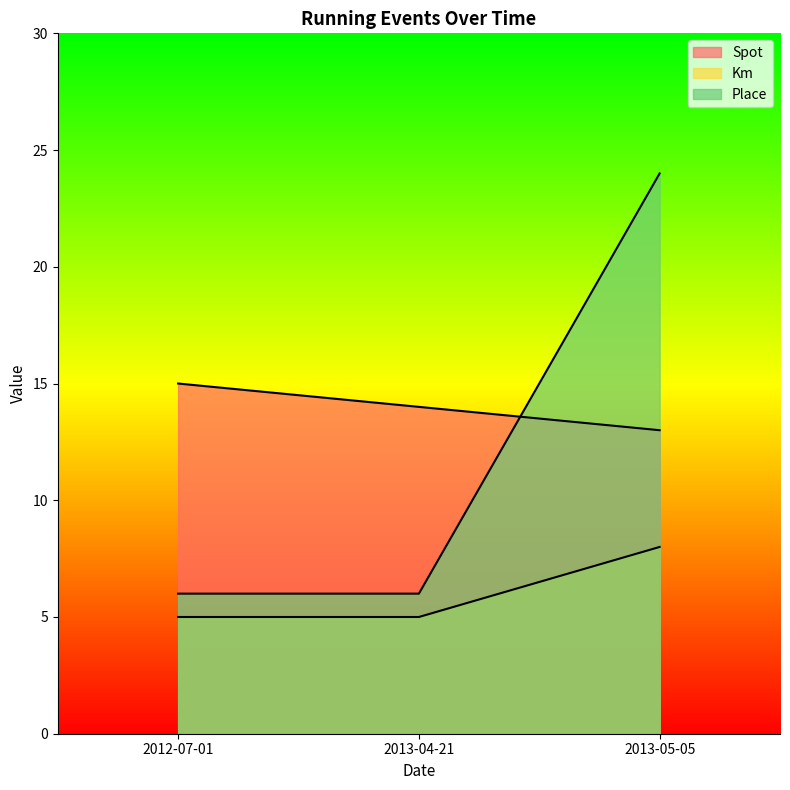

What position from the left is 2013-05-05?

3